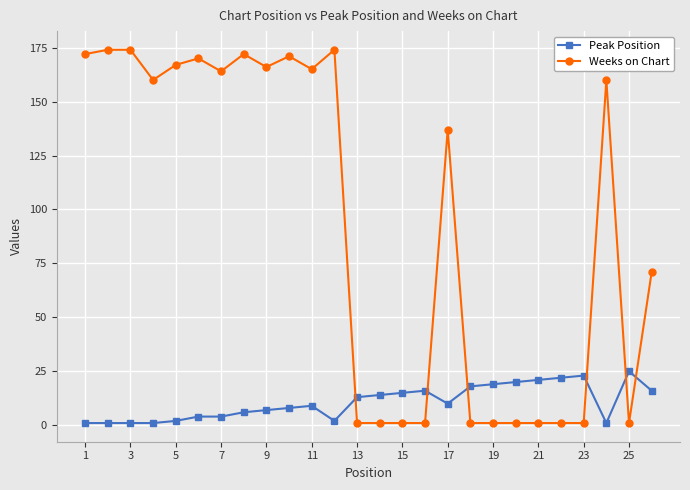

Reading right to left, what are all the values shown in this chart?

Peak Position: 16	25	1	23	22	21	20	19	18	10	16	15	14	13	2	9	8	7	6	4	4	2	1	1	1	1
Weeks on Chart: 71	1	160	1	1	1	1	1	1	137	1	1	1	1	174	165	171	166	172	164	170	167	160	174	174	172